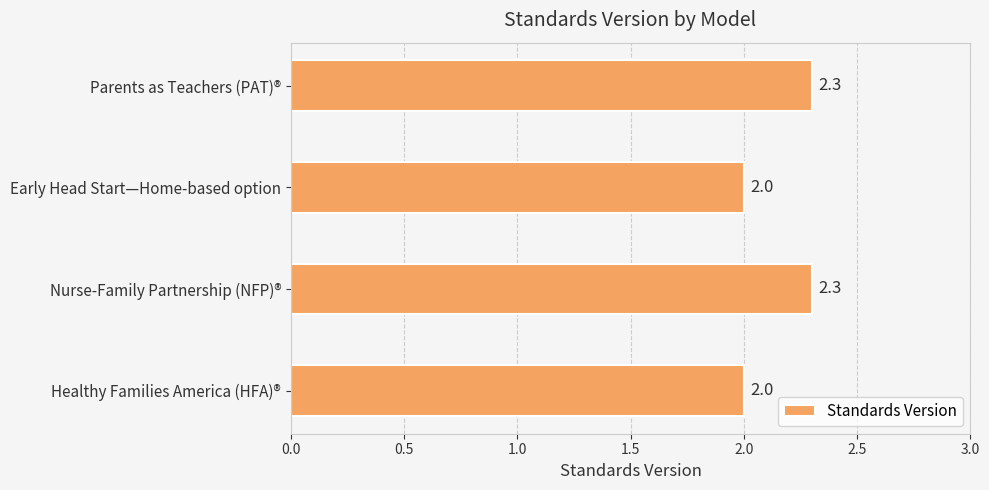

Reading bottom to top, extract all data points from this chart.

2.0	2.3	2.0	2.3